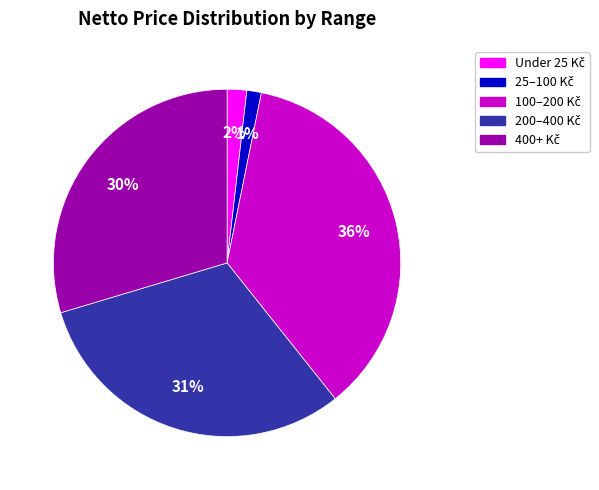

To the nearest percent, what is the average slice percentage?

20%